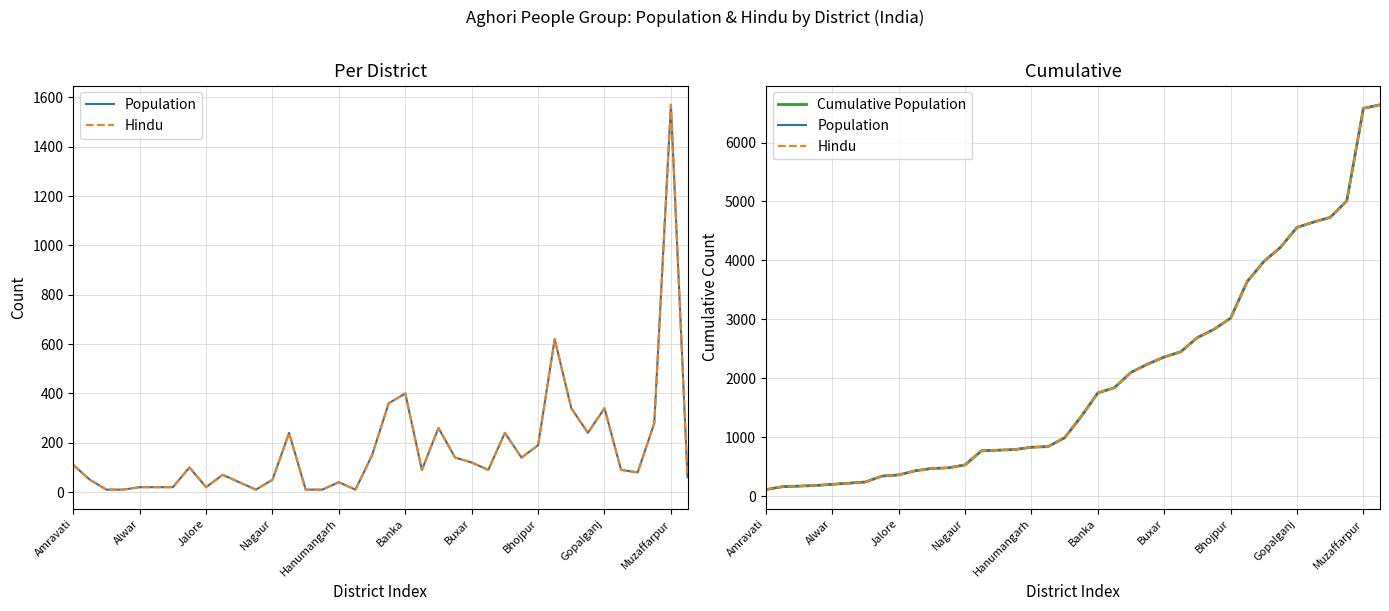

Is the value of Hindu at 34 greater than the value of Population at 10?

Yes